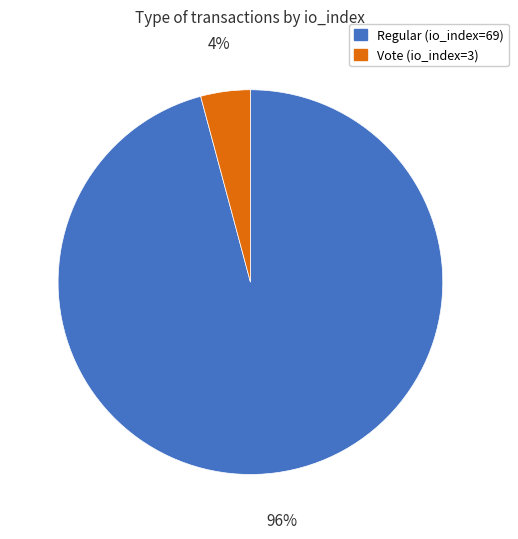

Which category has the biggest portion of the pie?

Regular (io_index=69)